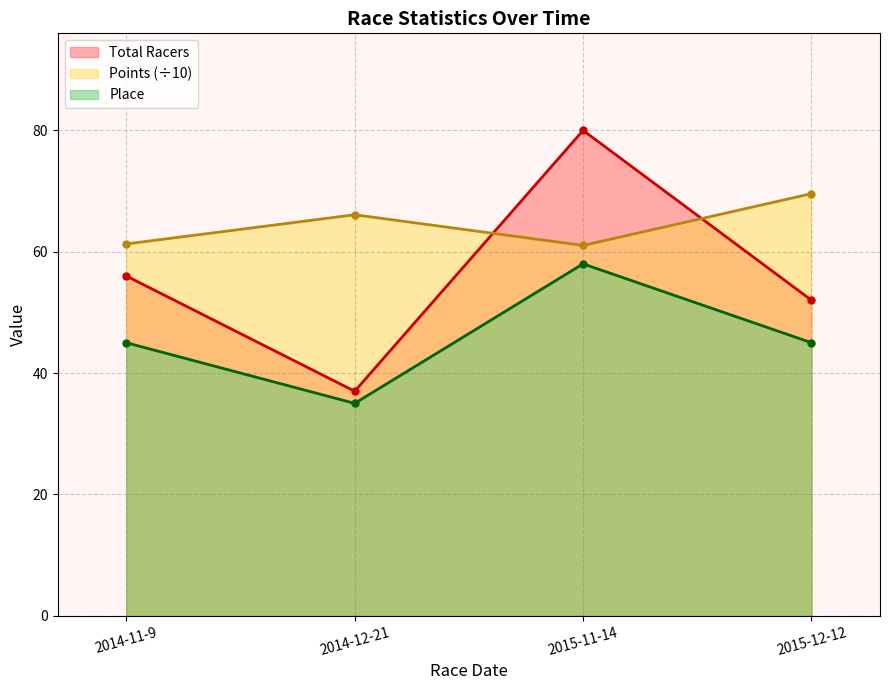

Rank the series by their maximum value, from lowest to highest.

Place, Points (÷10), Total Racers